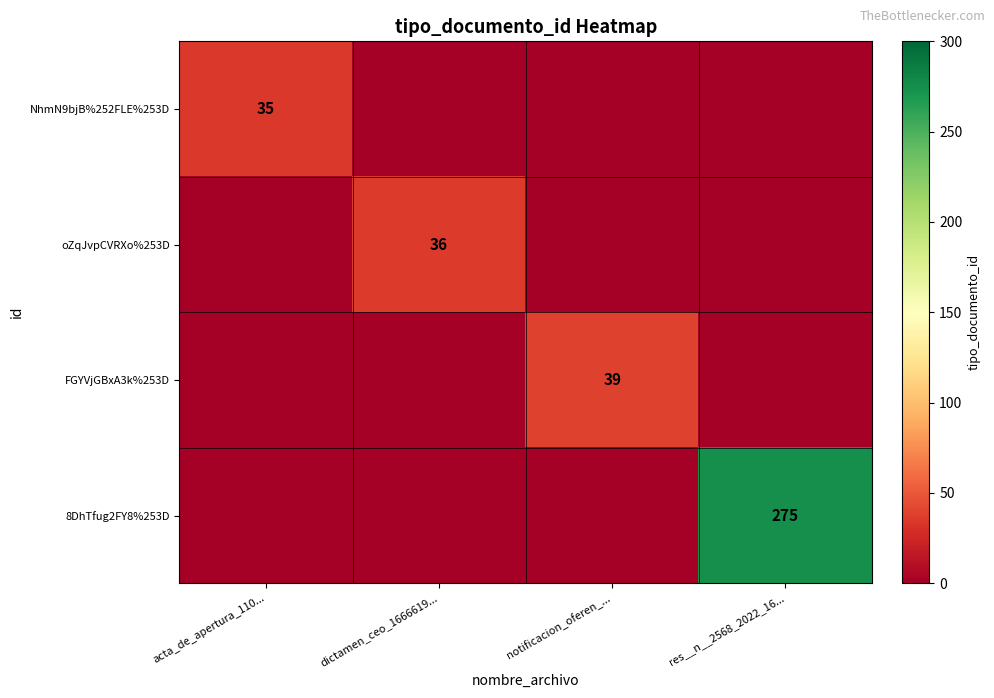

The NhmN9bjB%252FLE%253D series shows 10 at acta_de_apertura_110.... True or false?

False